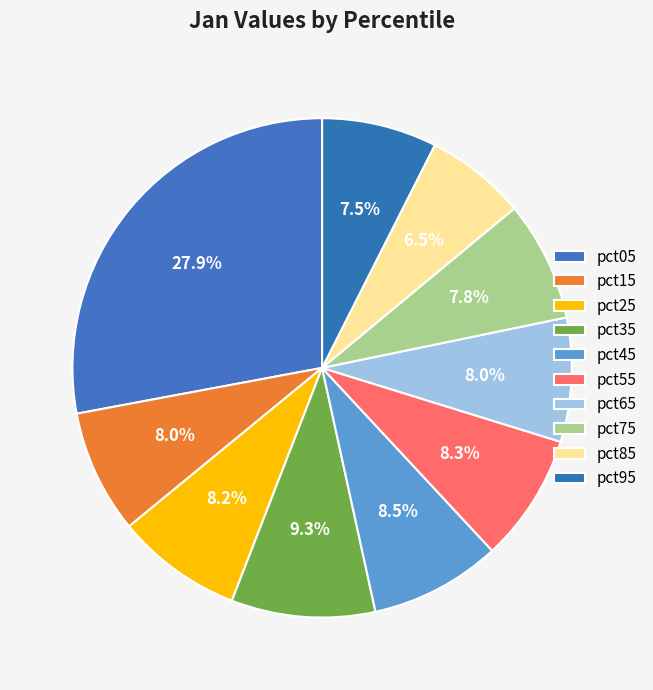

To the nearest percent, what percentage of the pie is pct75?

8%